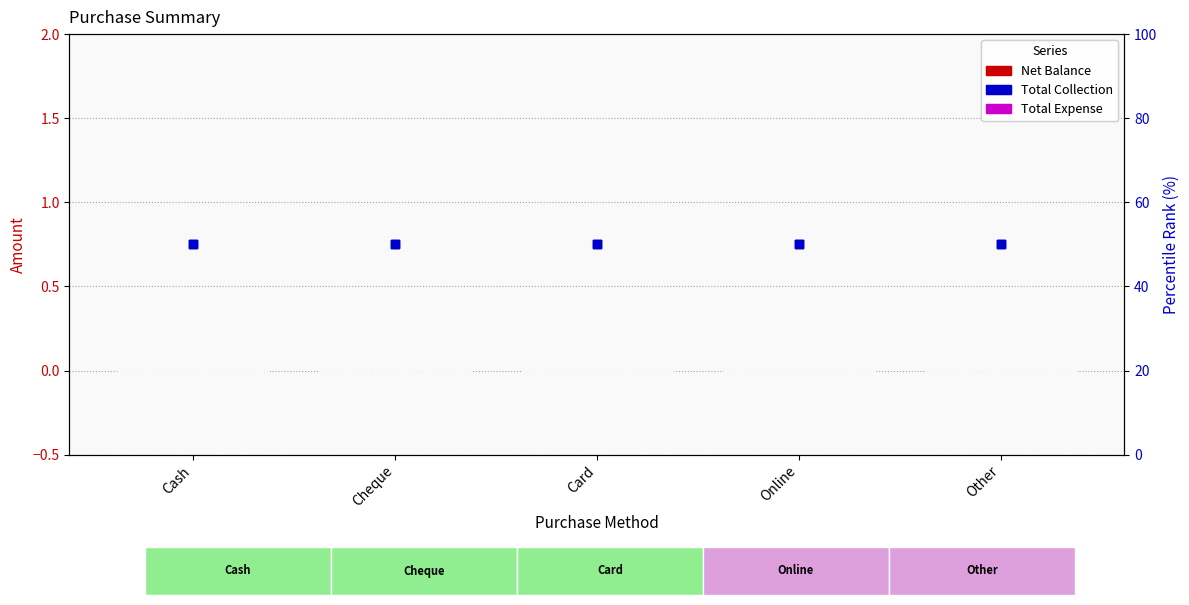

At which category is the sum across all series the highest?

Cash